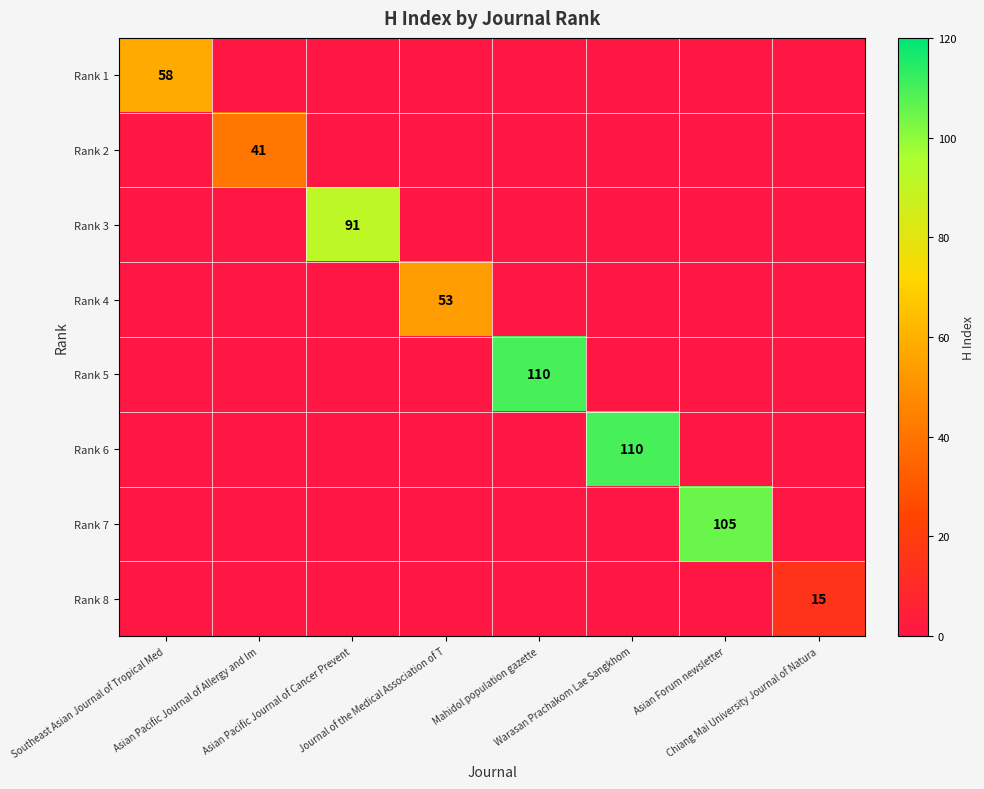

Which series has the largest range (max minus min)?

Rank 5